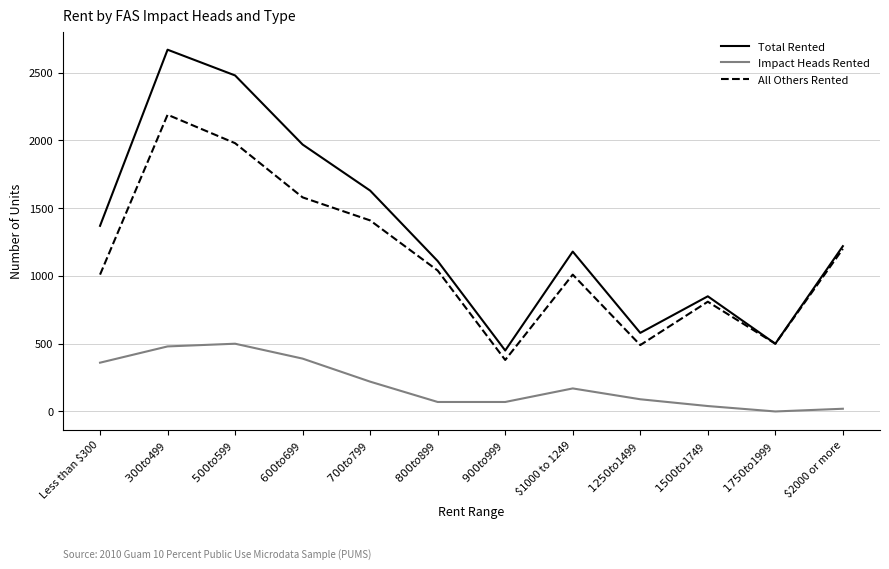

Where is the first local maximum for All Others Rented?

$300 to $499